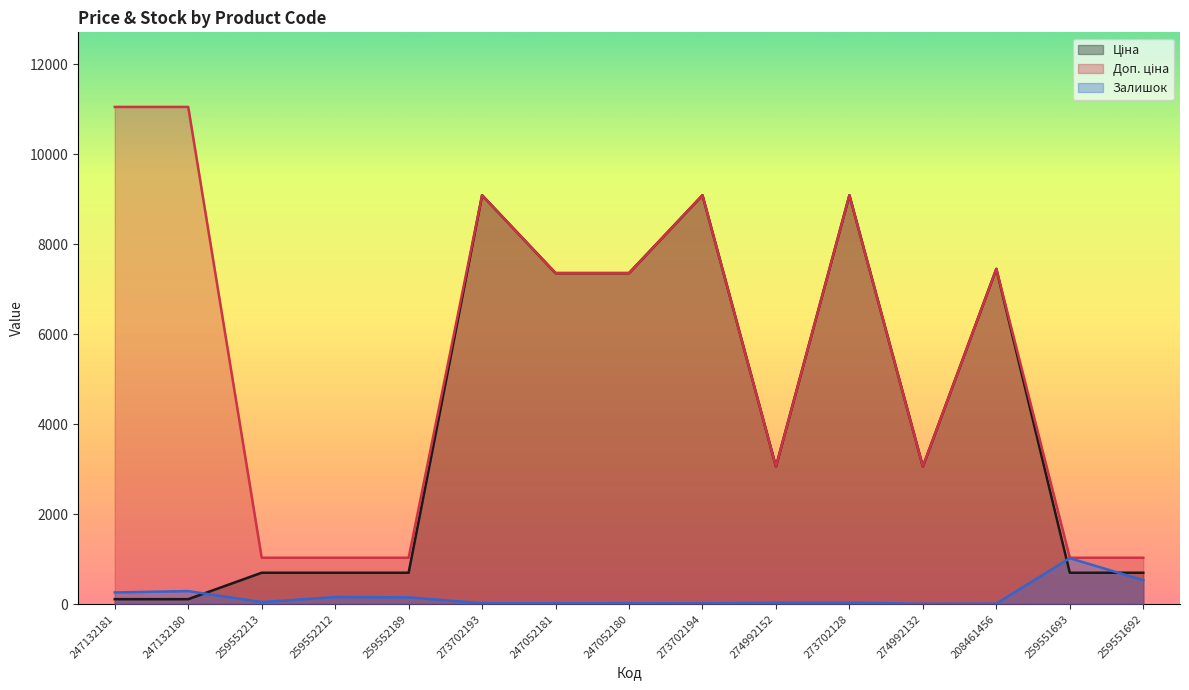

The value of Доп. ціна at 273702194 is 9092.0. True or false?

True